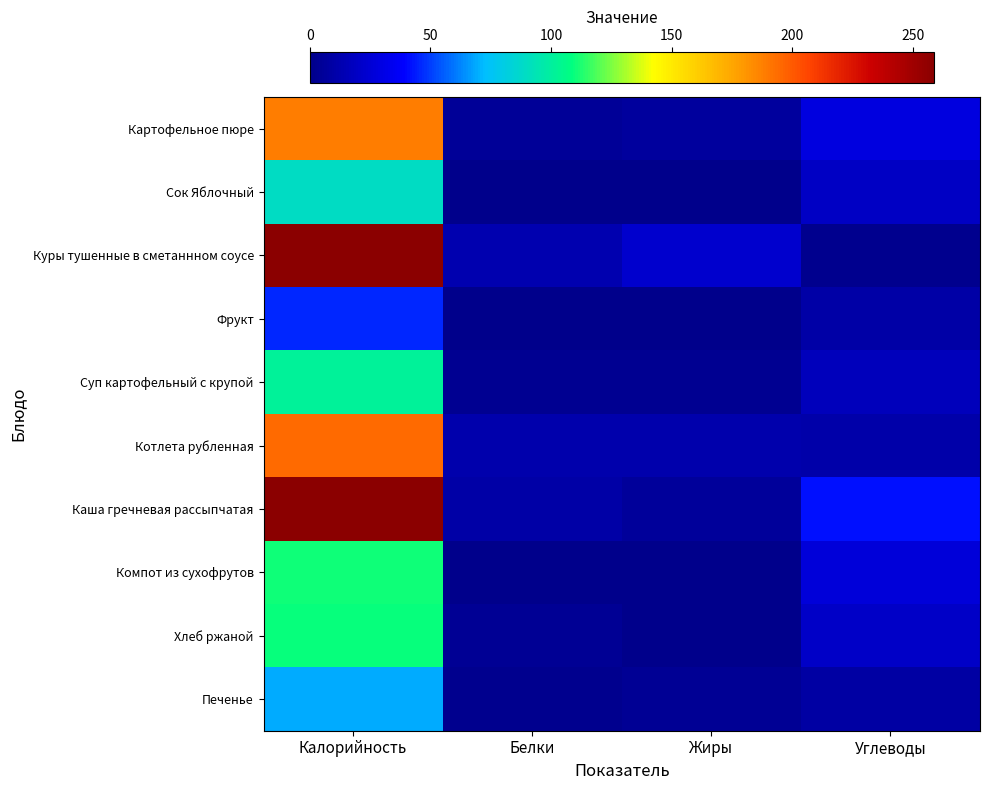

At how many categories does at least one series exceed 80?

1